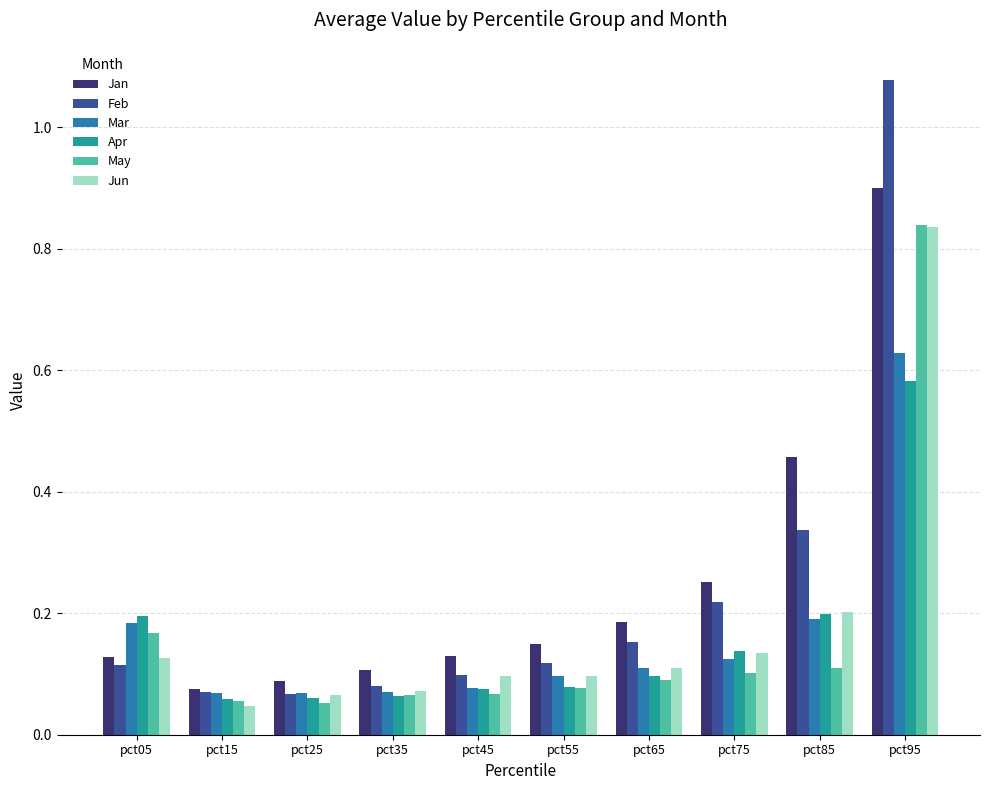

True or false: Feb has a value of 0.1 at pct35.

True